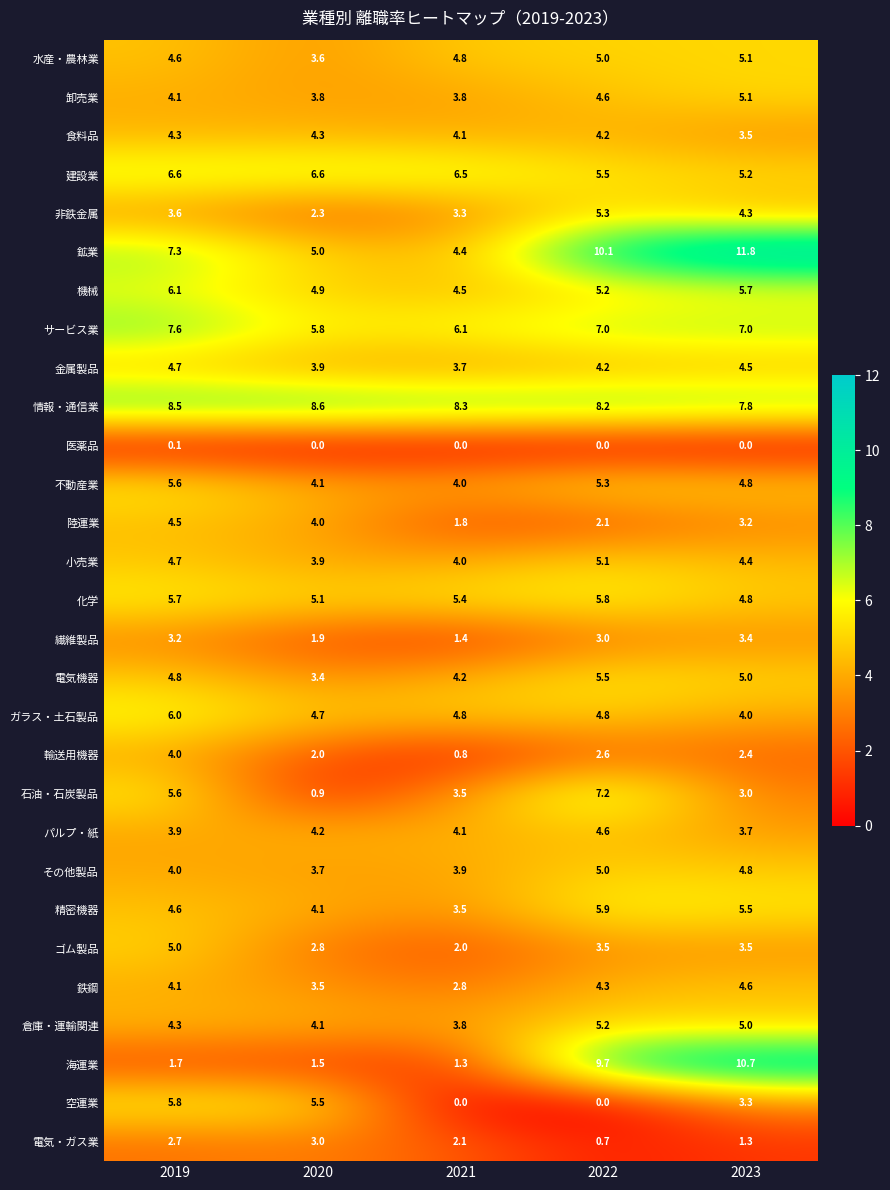

How many distinct data groups are displayed?

29